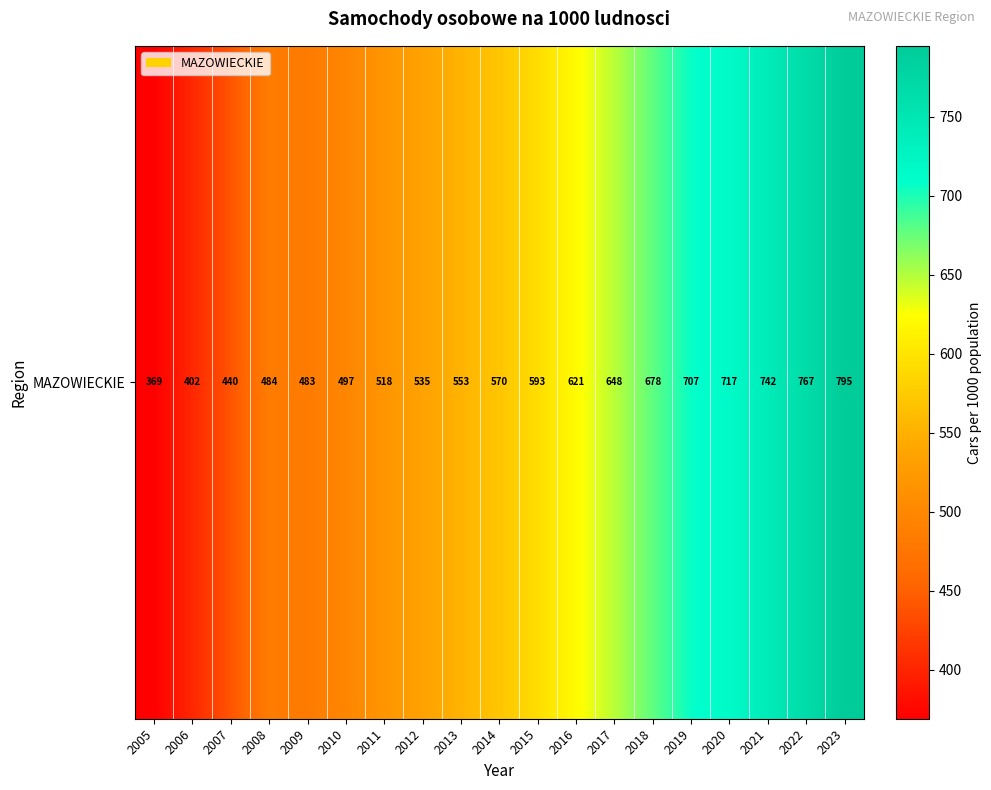

Which label corresponds to the largest value in the chart?

2023